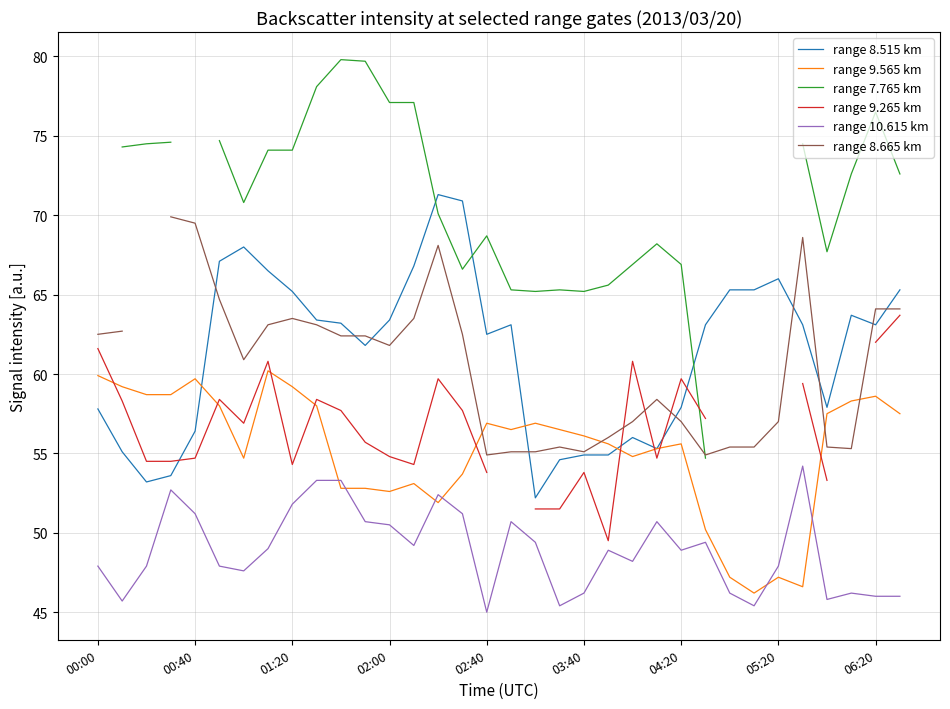

The value of range 9.565 km at 01:20 is 82.4. True or false?

False